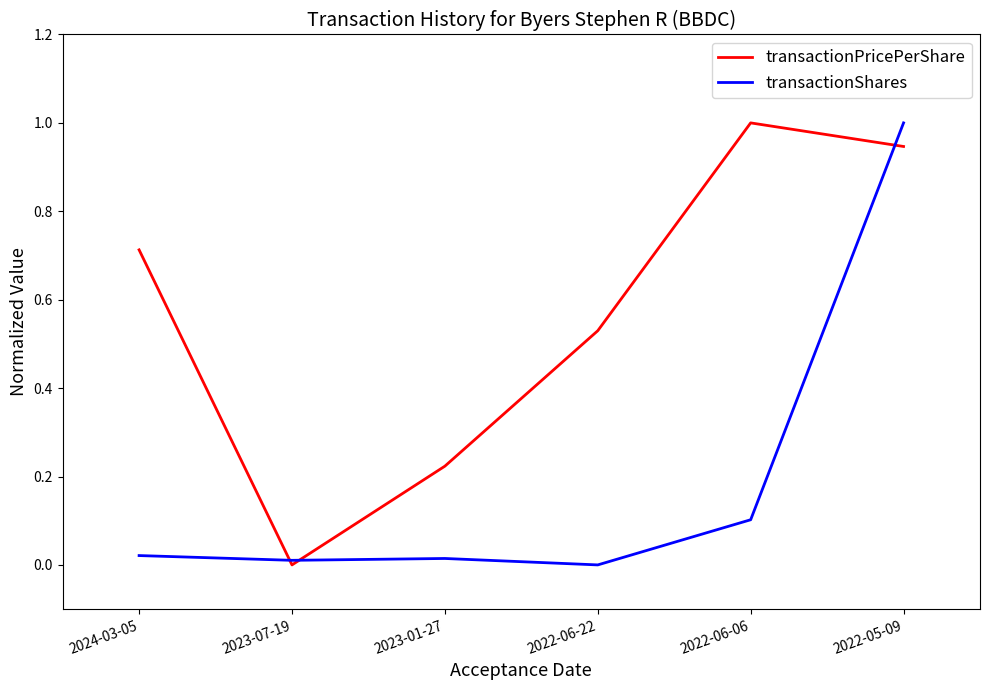

Rank the series by their average value, from highest to lowest.

transactionPricePerShare, transactionShares